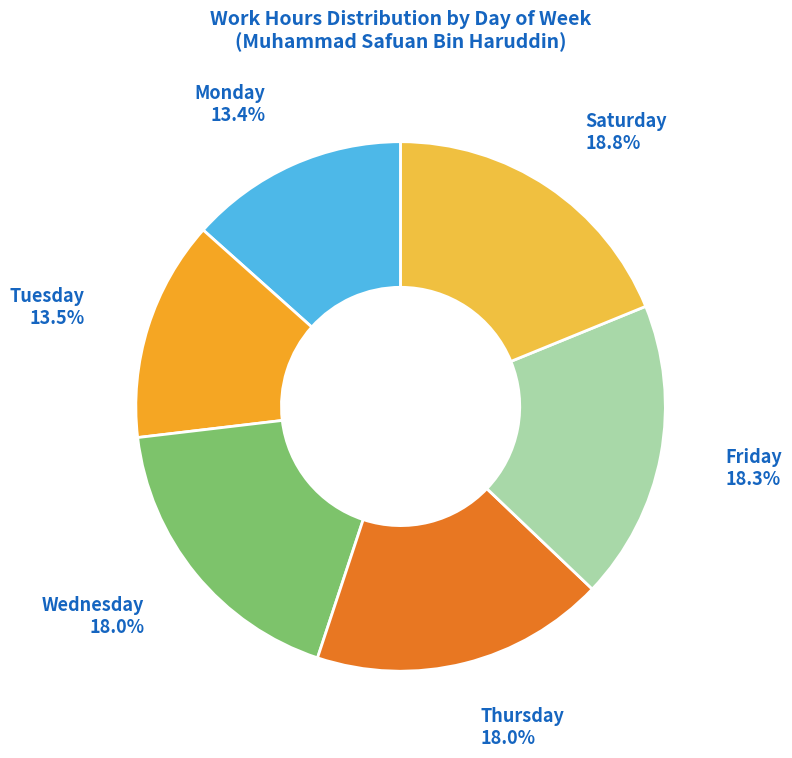

Is there any slice that represents more than half of the pie?

No